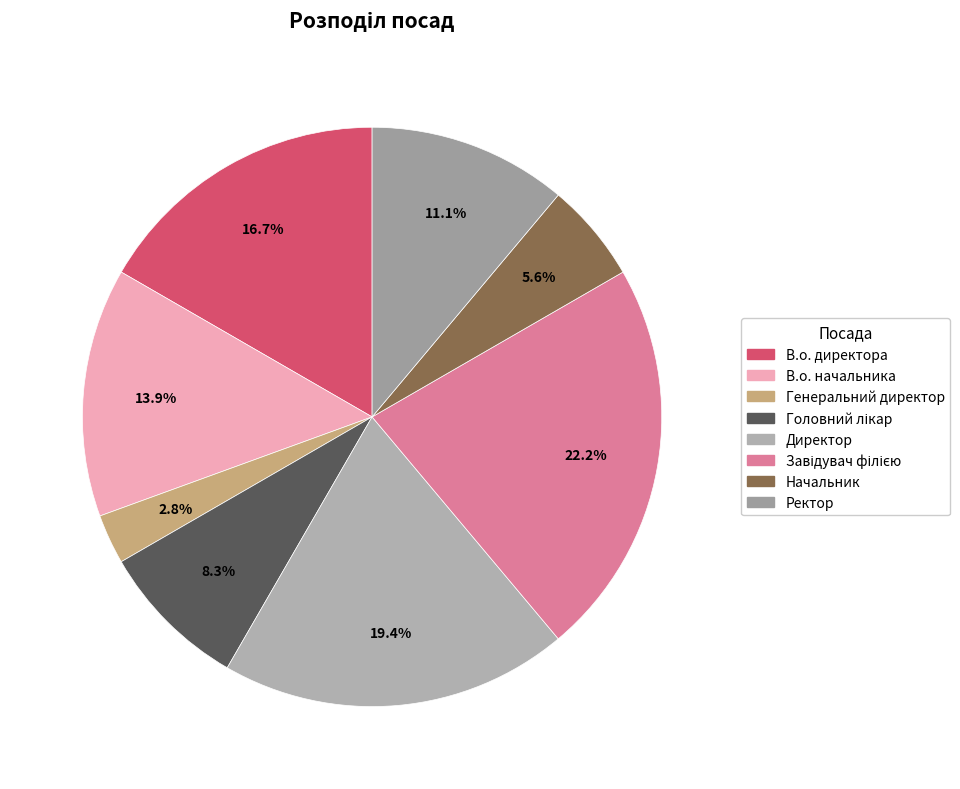

What is the change in value from Генеральний директор to Ректор?

+3